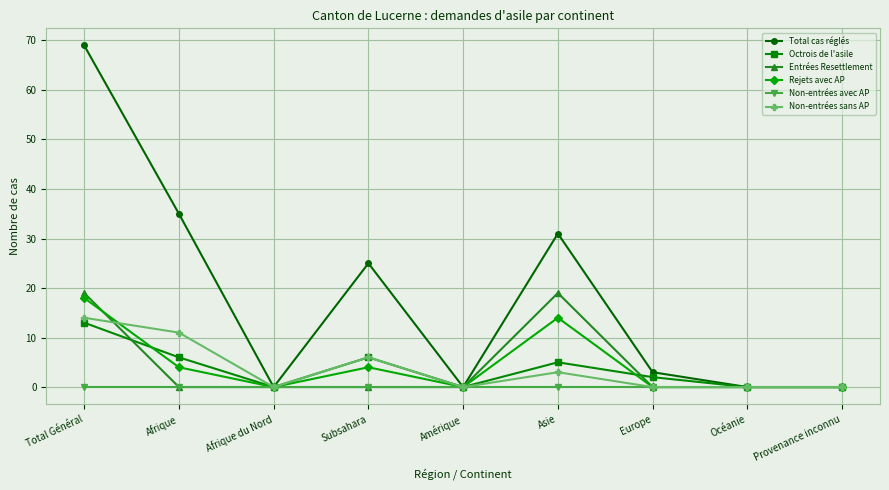

Is it true that Total cas réglés equals 3 at Europe?

True